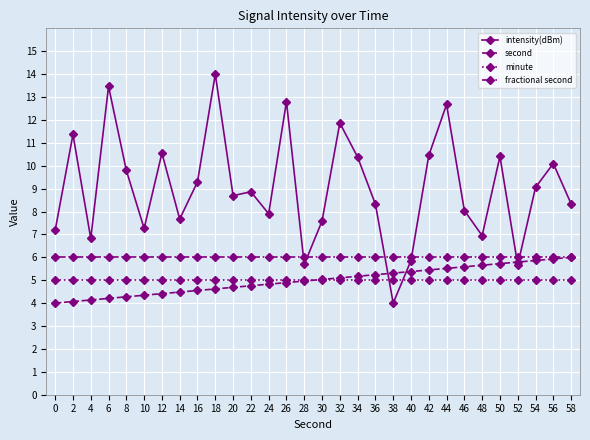

What is the highest value of the second series?

6.0